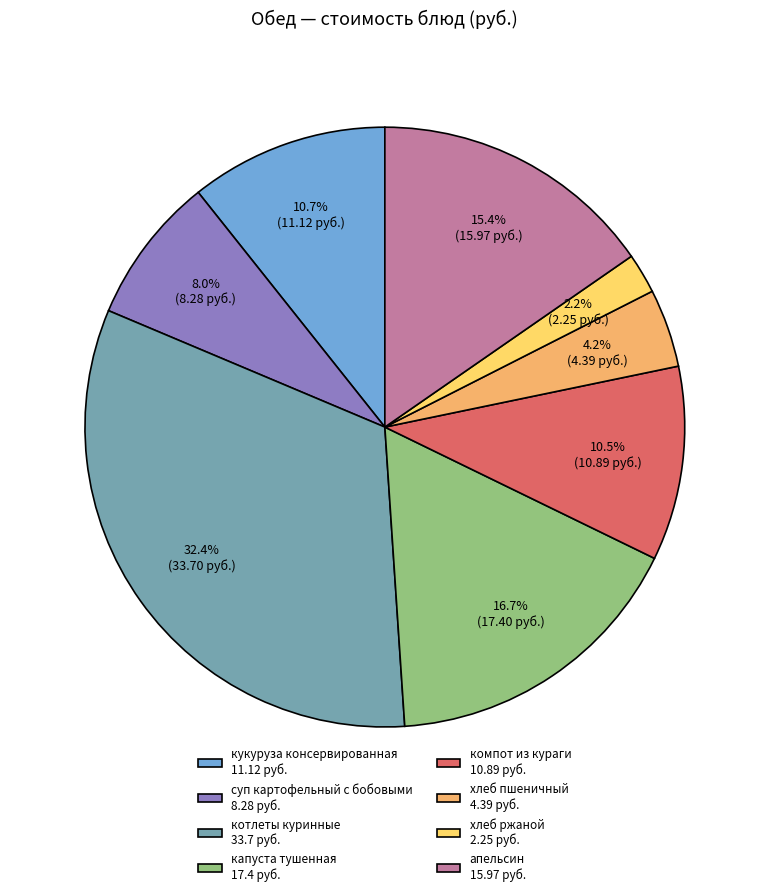

Which slice is the smallest?

хлеб ржаной